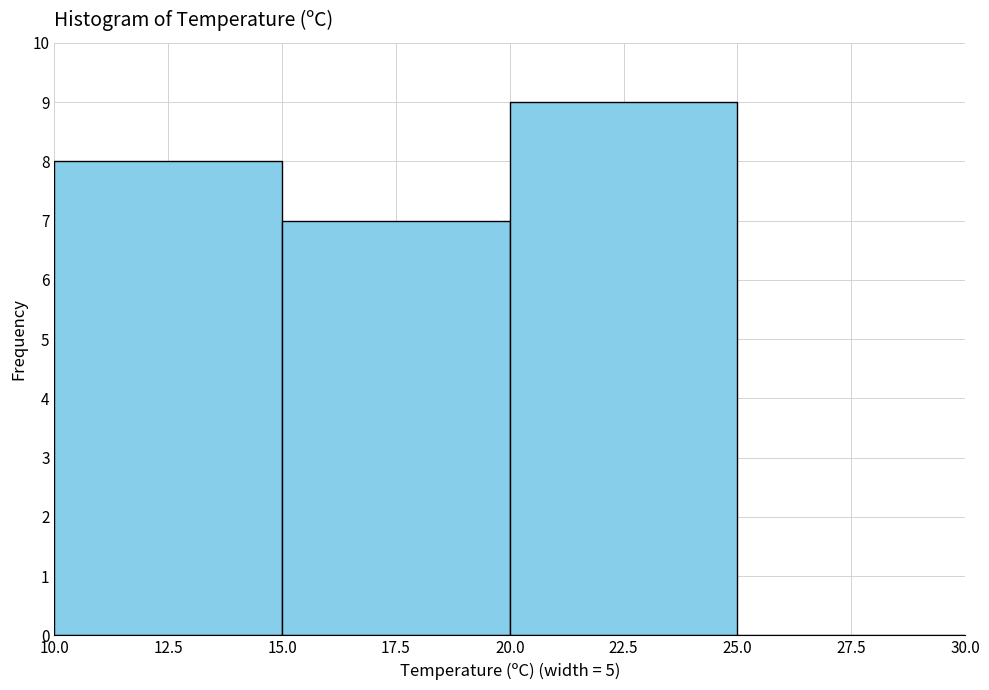

What is the height of the bar covering 15.0 to 20.0 on the x-axis? The values are not printed on the chart, so give them approximately, as read against the axis.

7